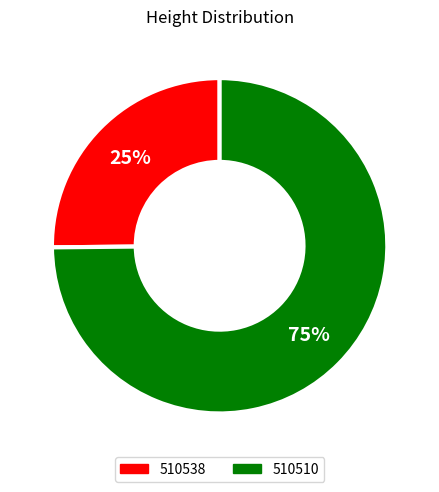

How many segments does this pie chart have?

2